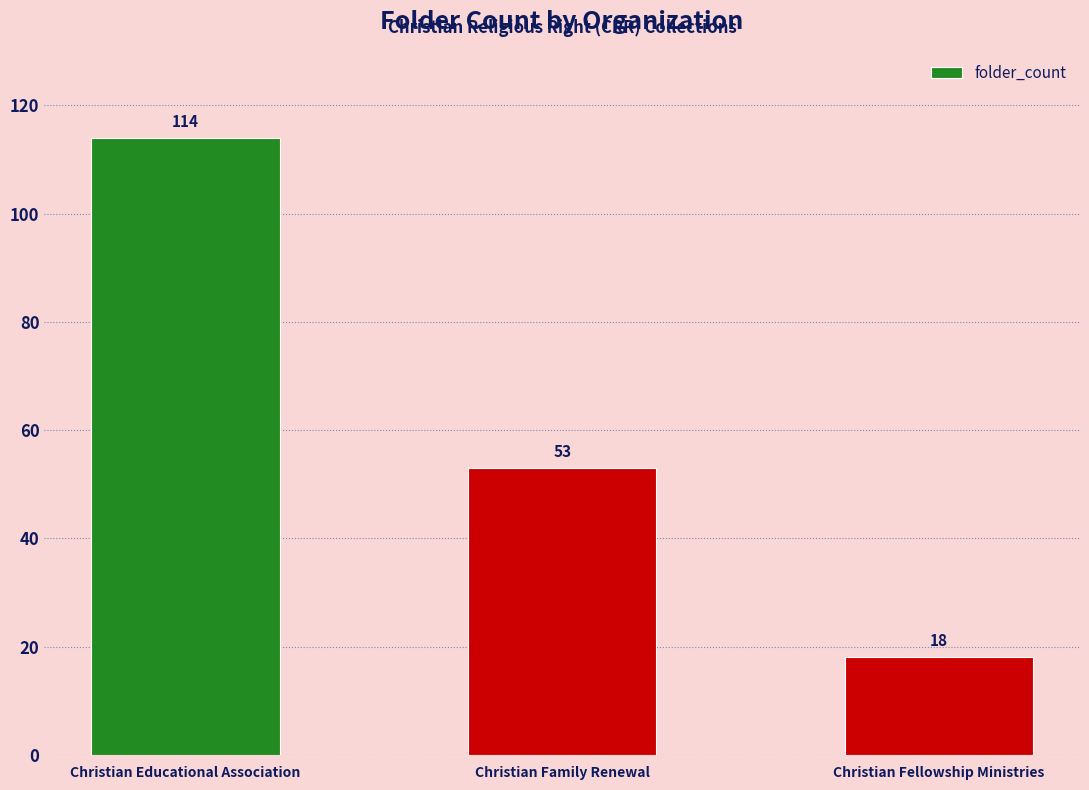

Reading left to right, transcribe all the data shown in this chart.

114	53	18